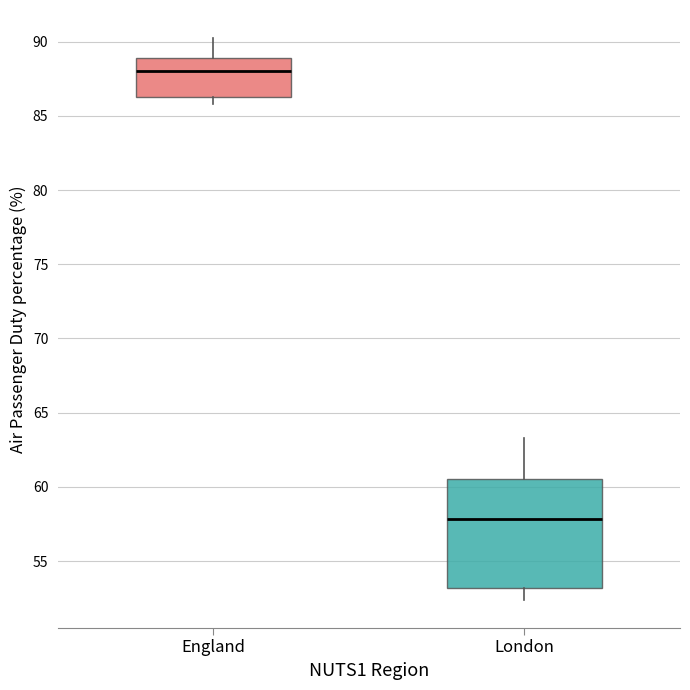

Which box's median line is the lowest?

London